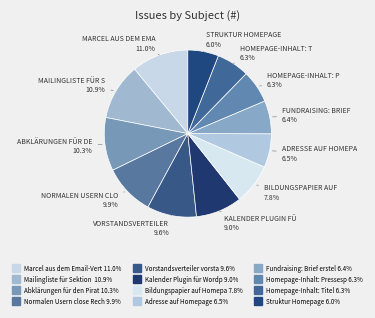

How many slices are in this pie chart?

12